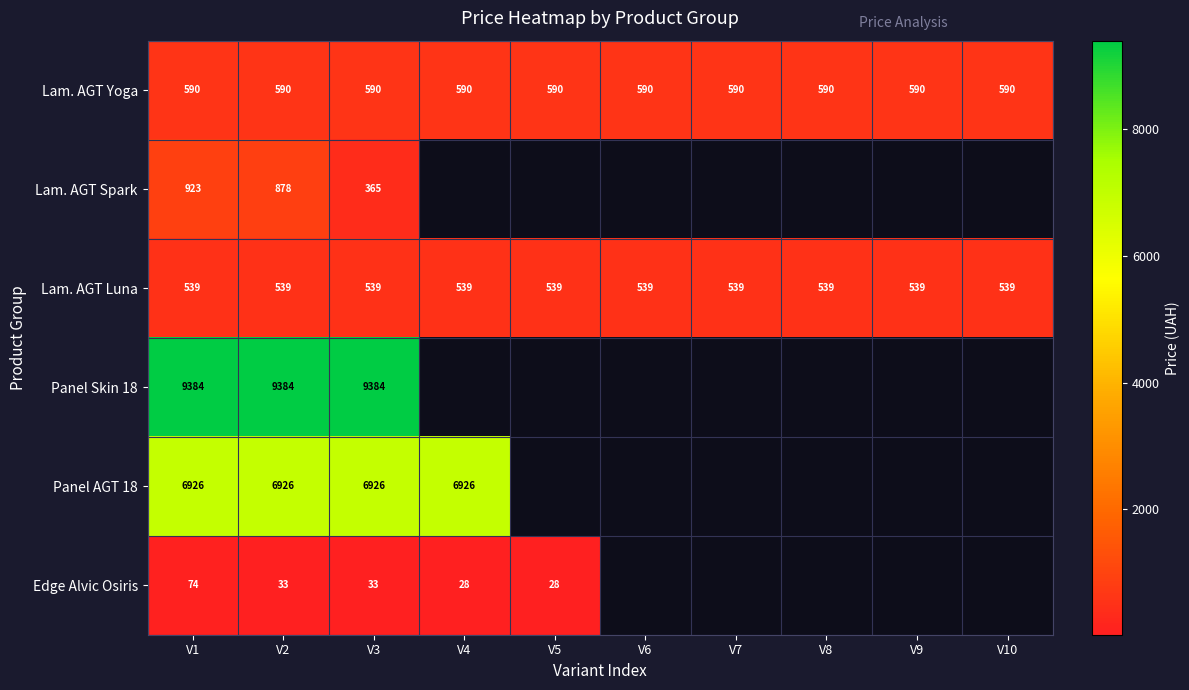

What is the difference between the highest and lowest values at V2?

9351